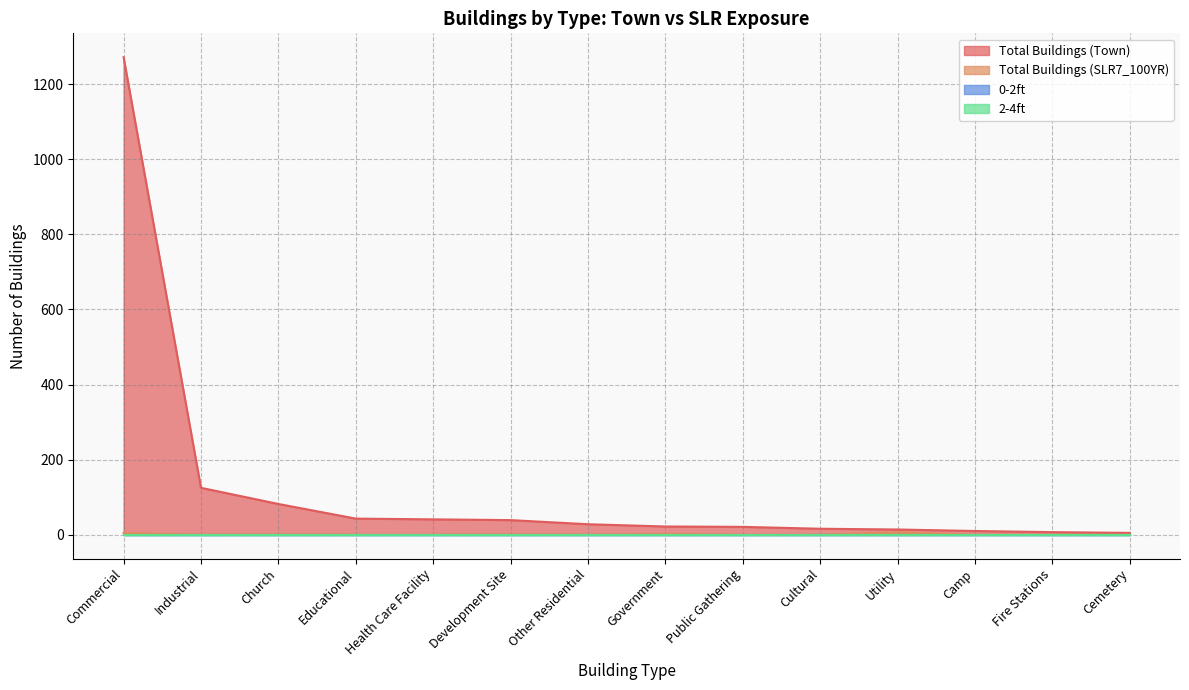

List the labels in order of Total Buildings (Town) value, smallest first.

Cemetery, Fire Stations, Camp, Utility, Cultural, Public Gathering, Government, Other Residential, Development Site, Health Care Facility, Educational, Church, Industrial, Commercial